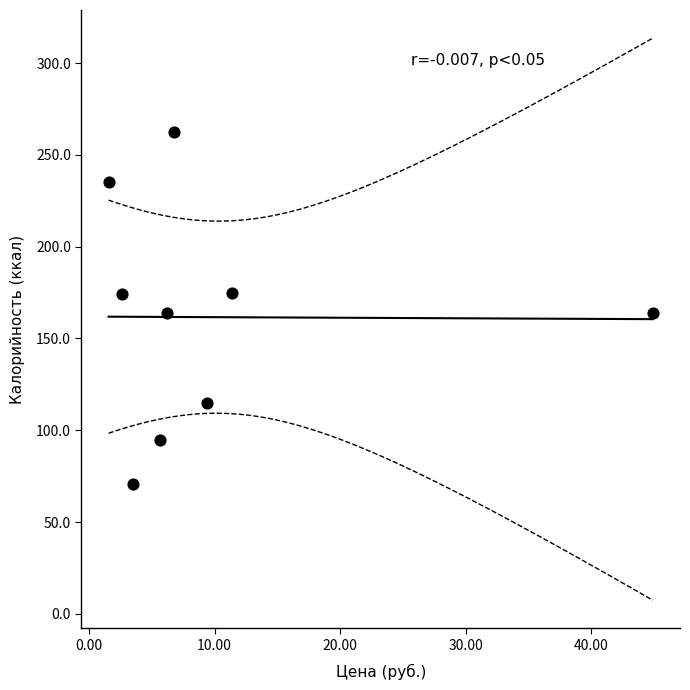

What is the average X value?

10.2